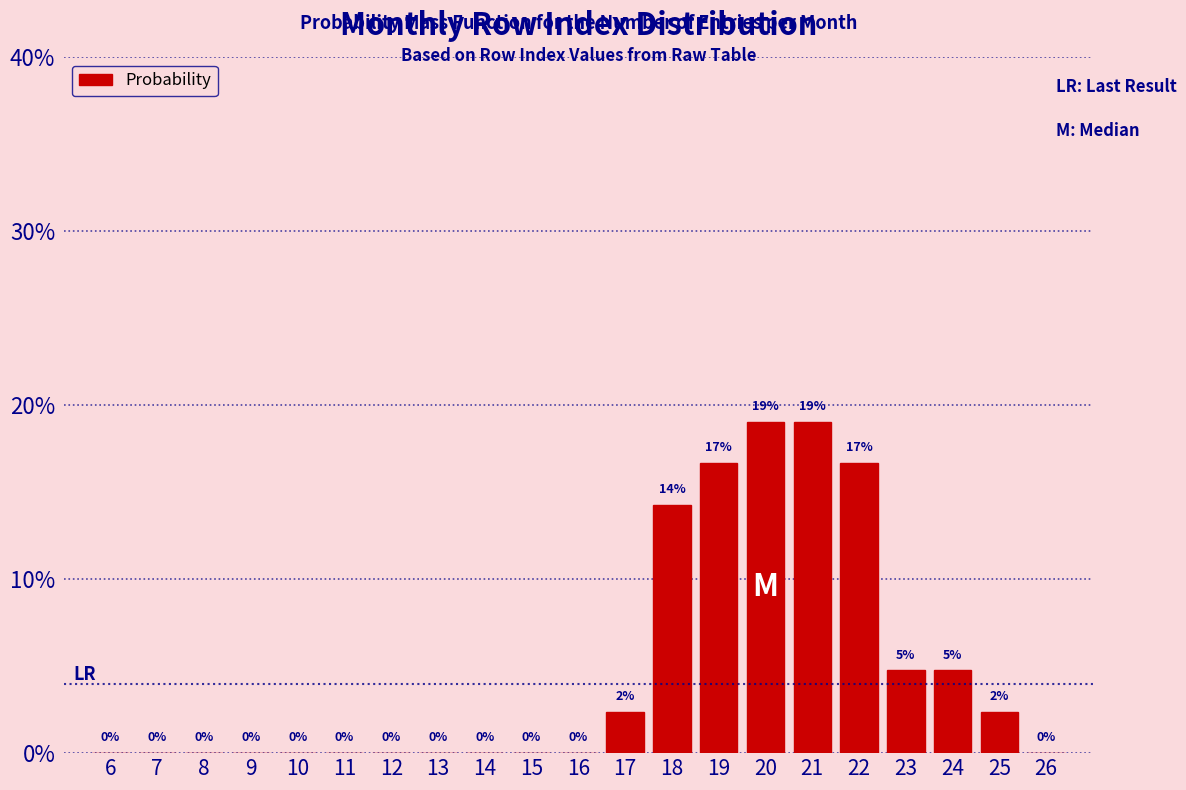

Which has a higher value, 8 or 21?

21